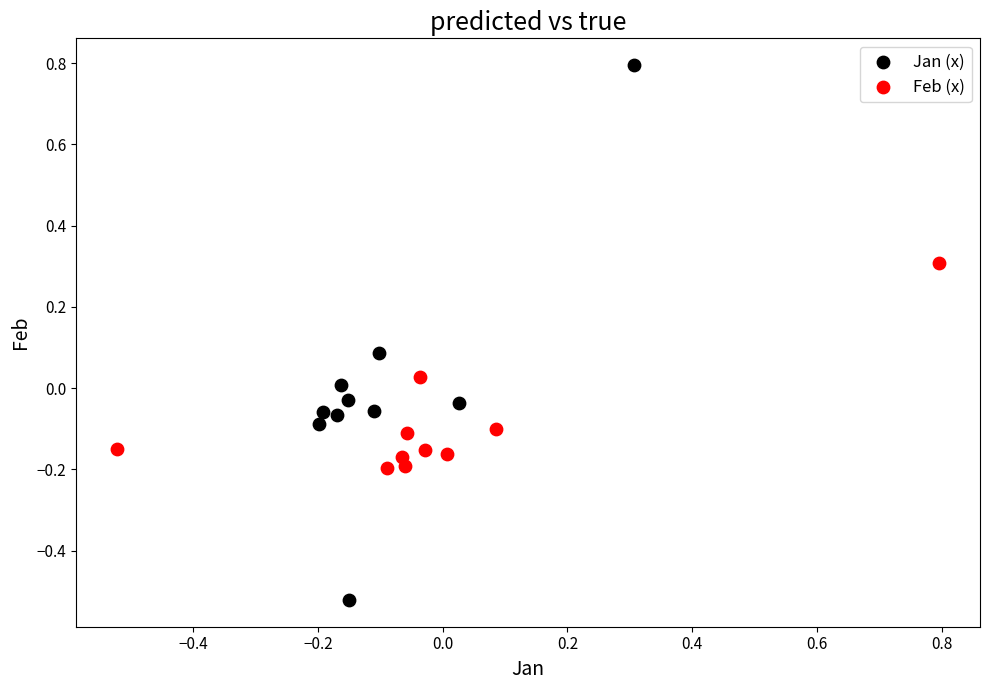

Which series has the widest spread of Y values?

Jan (x)